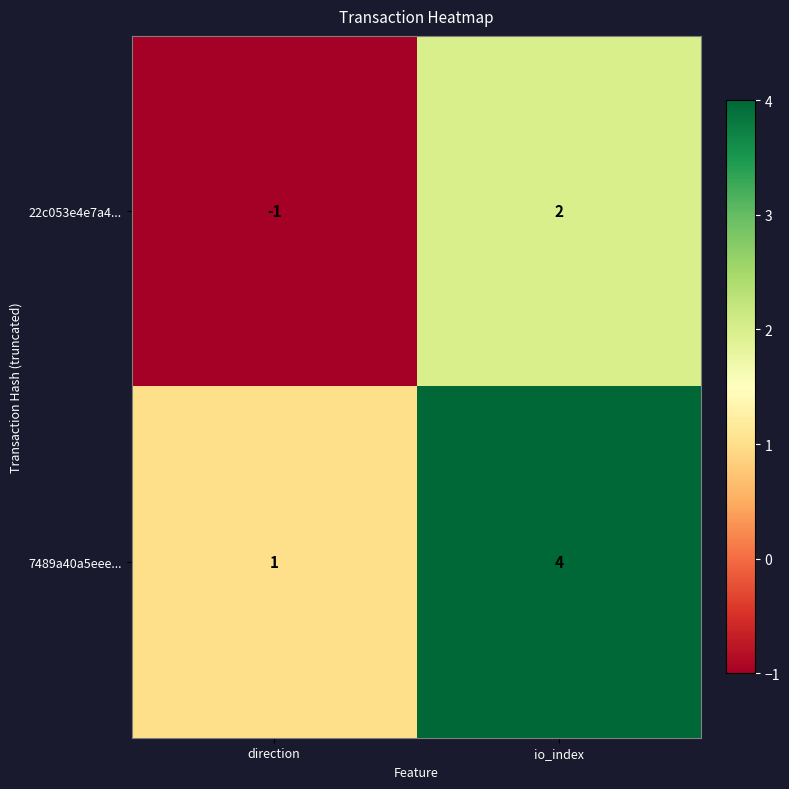

Reading left to right, extract all data points from this chart.

22c053e4e7a4...: -1	2
7489a40a5eee...: 1	4